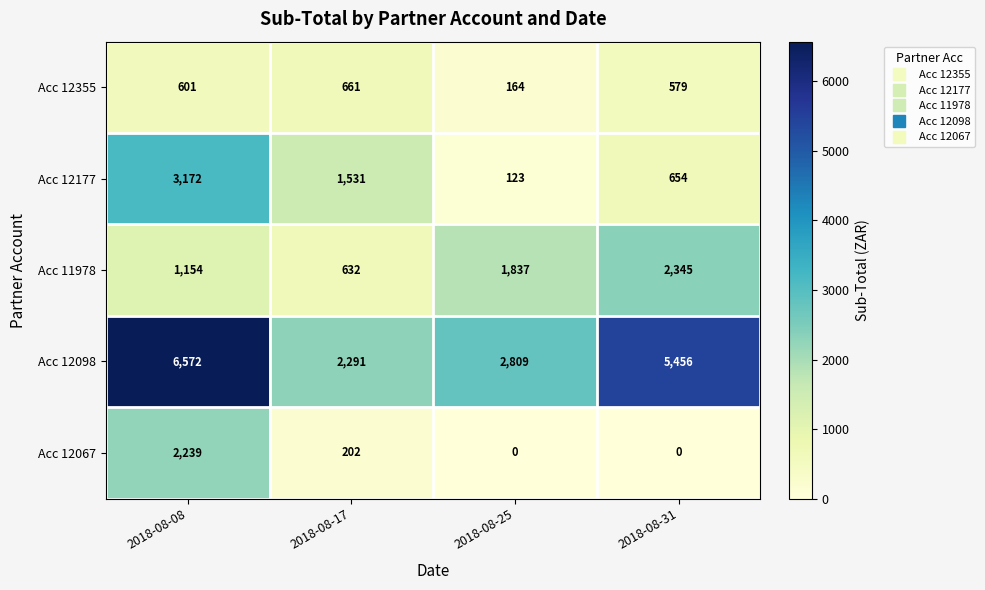

Which series has the largest range (max minus min)?

Acc 12098